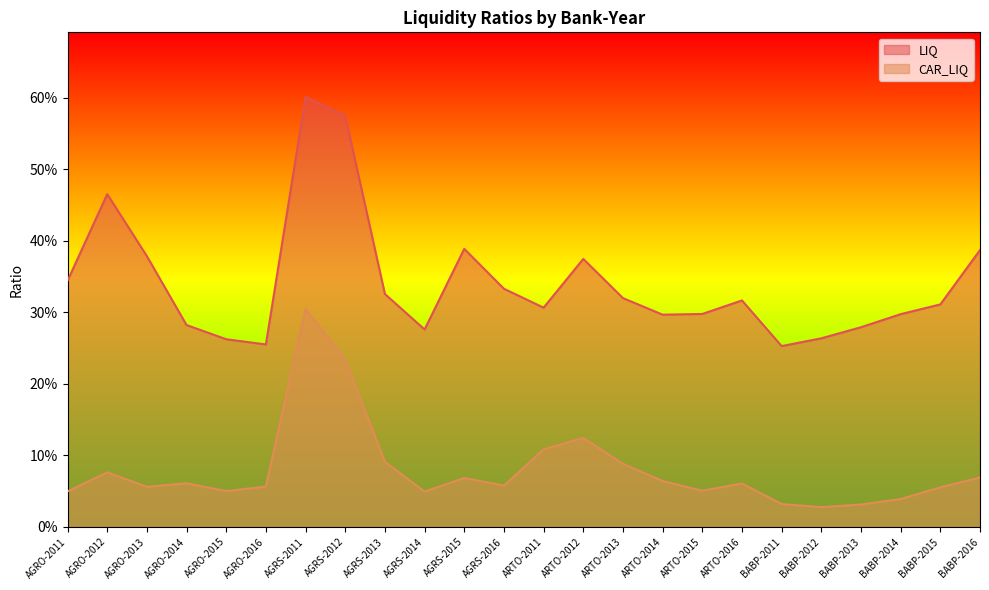

What is the sum of the CAR_LIQ values at AGRO-2015 and AGRS-2016?

0.1